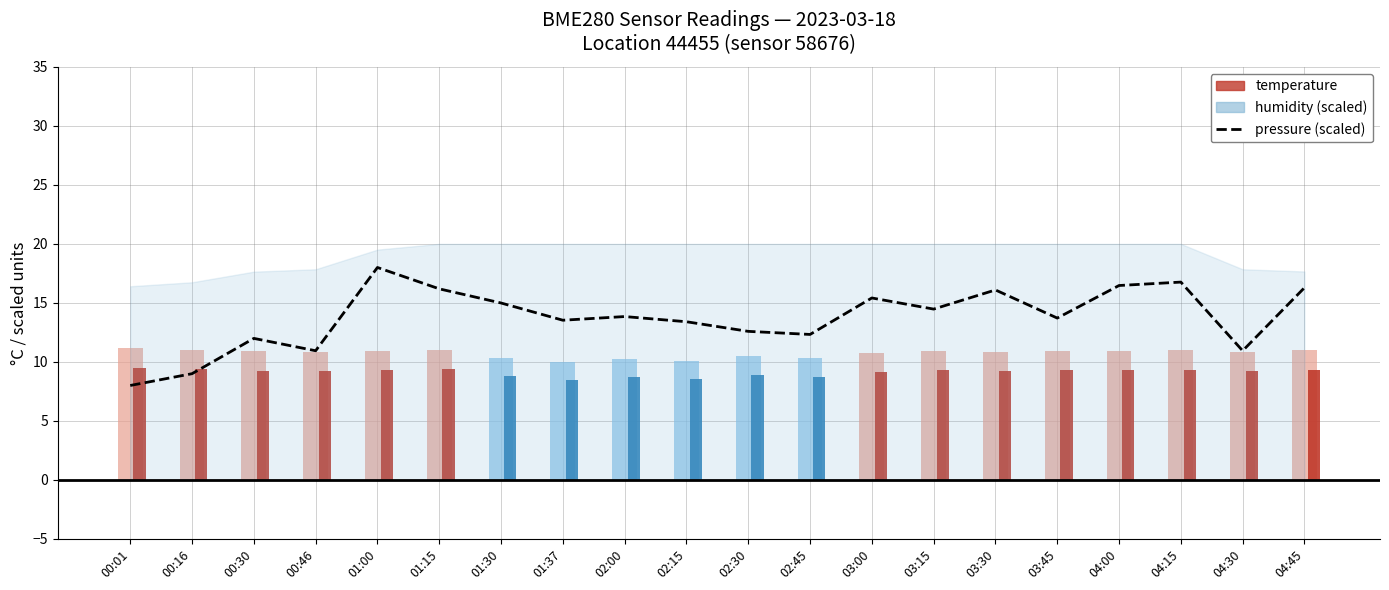

The chart shows a value of 16.8 at 04:15. True or false?

True